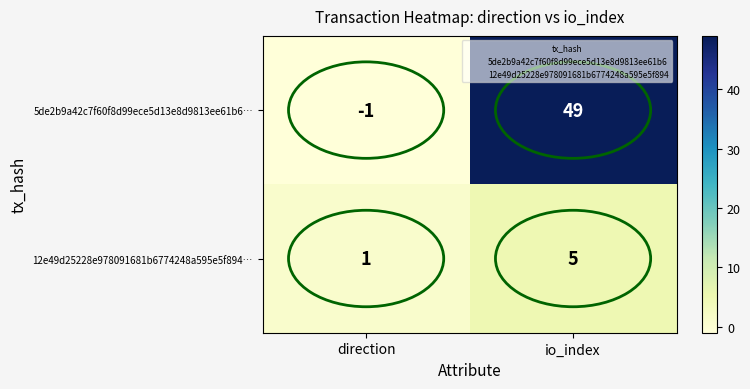

What is the approximate value of 5de2b9a42c7f60f8d99ece5d13e8d9813ee61b6… at io_index, to the nearest 10?

50